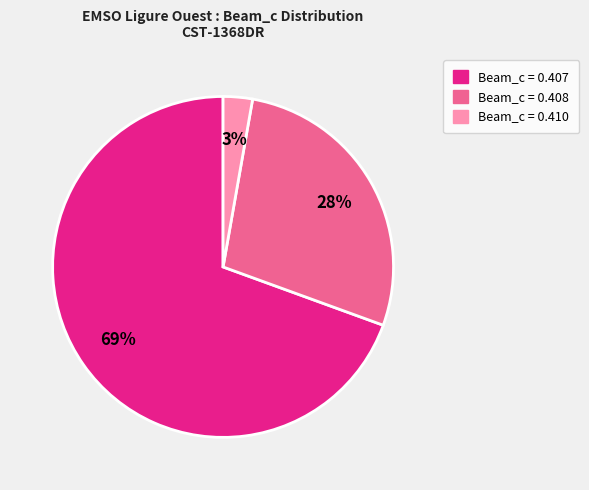

Is there a majority slice in this chart?

Yes